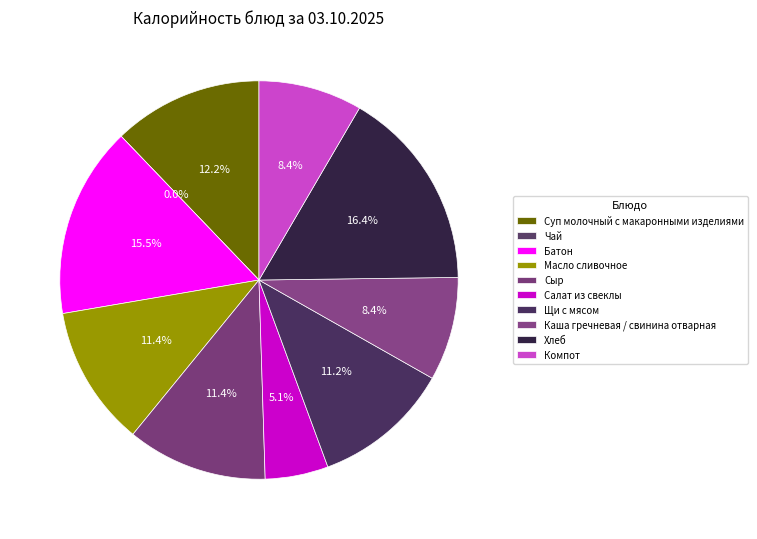

Count the number of slices in the pie.

10